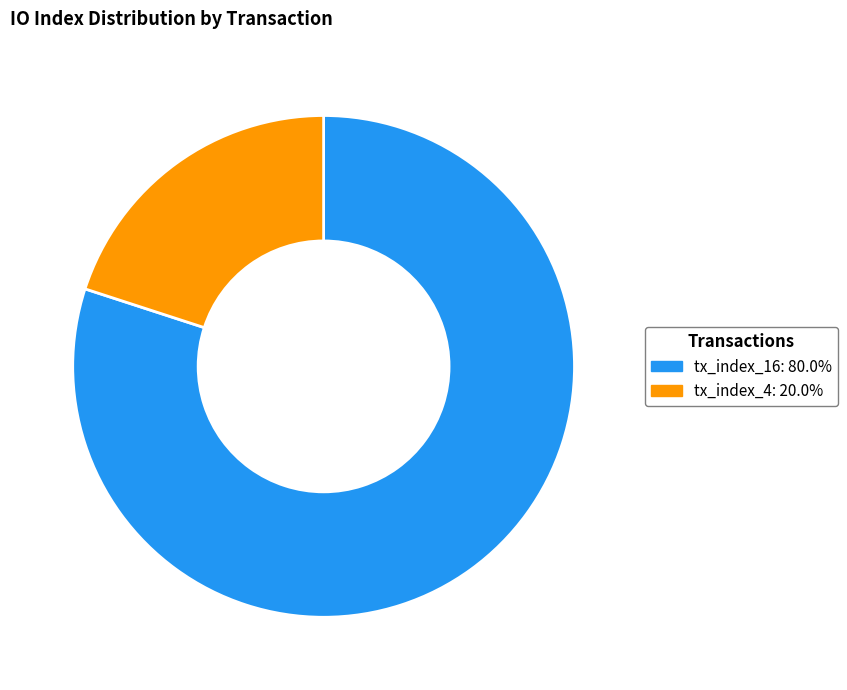

Is the sum of tx_index_16 and tx_index_4 greater than half?

Yes